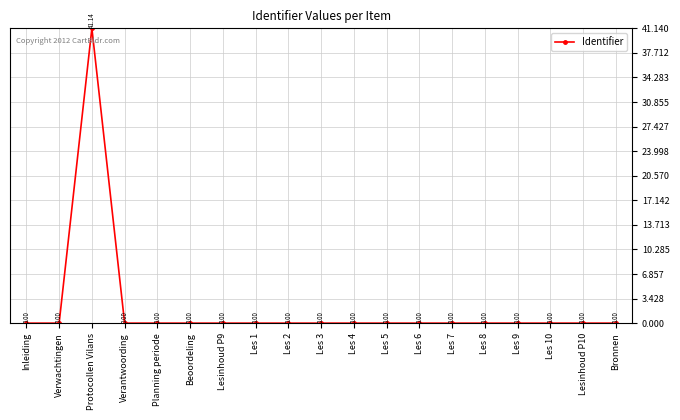

What is the sum of the values at Les 10 and Protocollen Vilans?

41.1